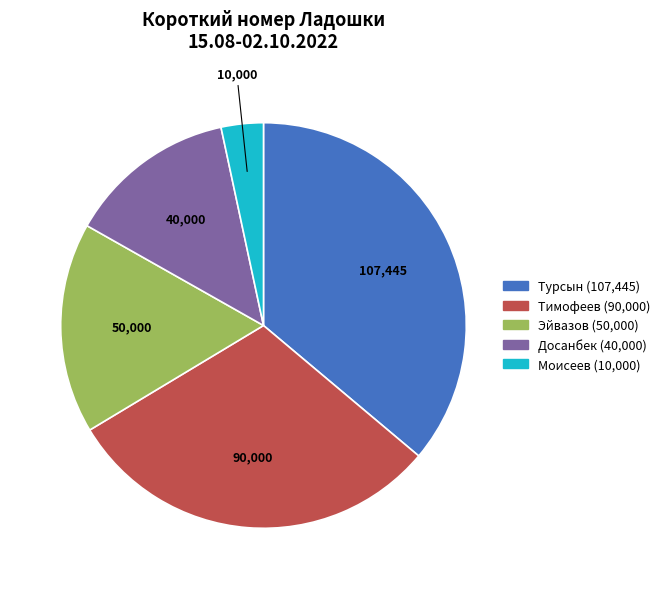

Rank the categories by value from lowest to highest.

Моисеев, Досанбек, Эйвазов, Тимофеев, Турсын